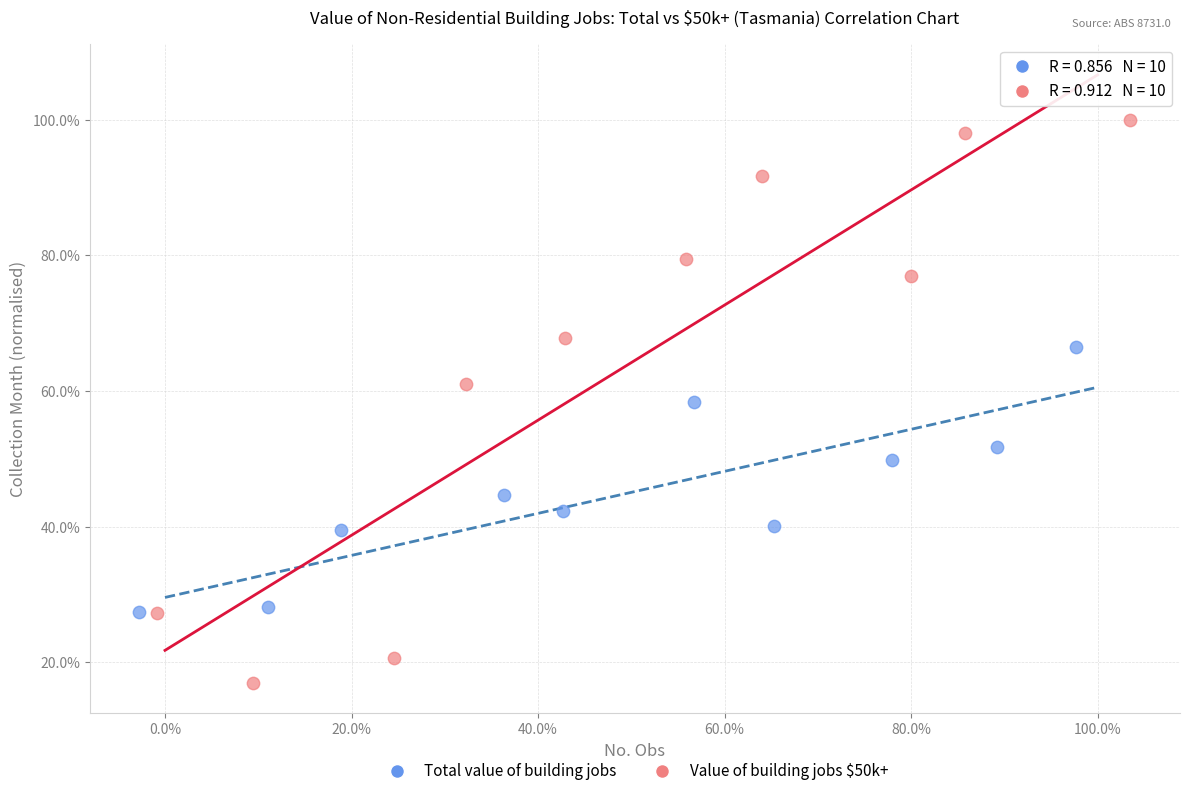

Which series reaches the minimum Y coordinate?

Value of building jobs $50k+